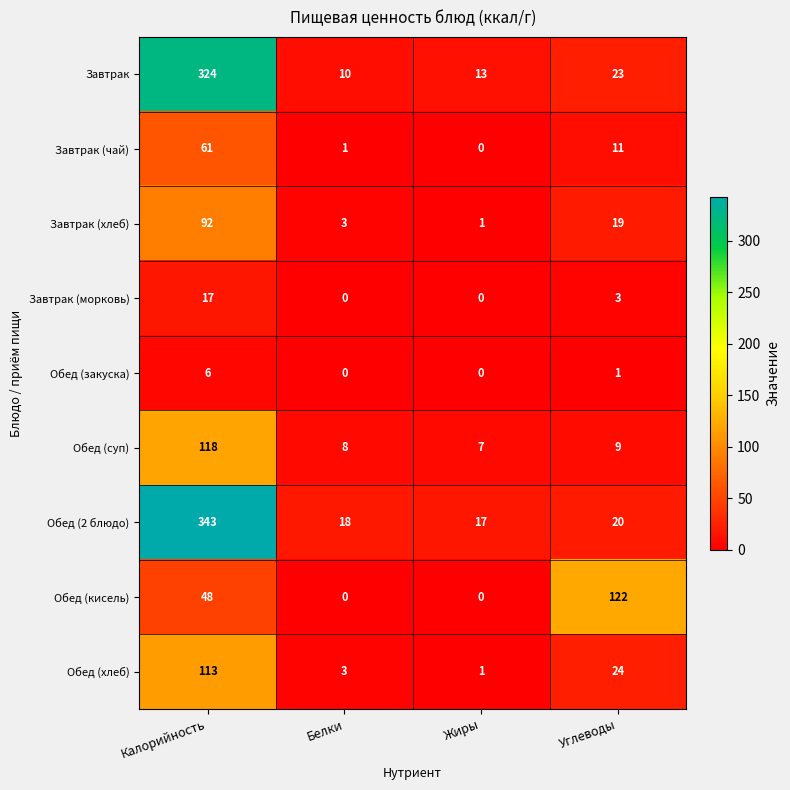

The Завтрак (хлеб) series shows 19 at Калорийность. True or false?

False